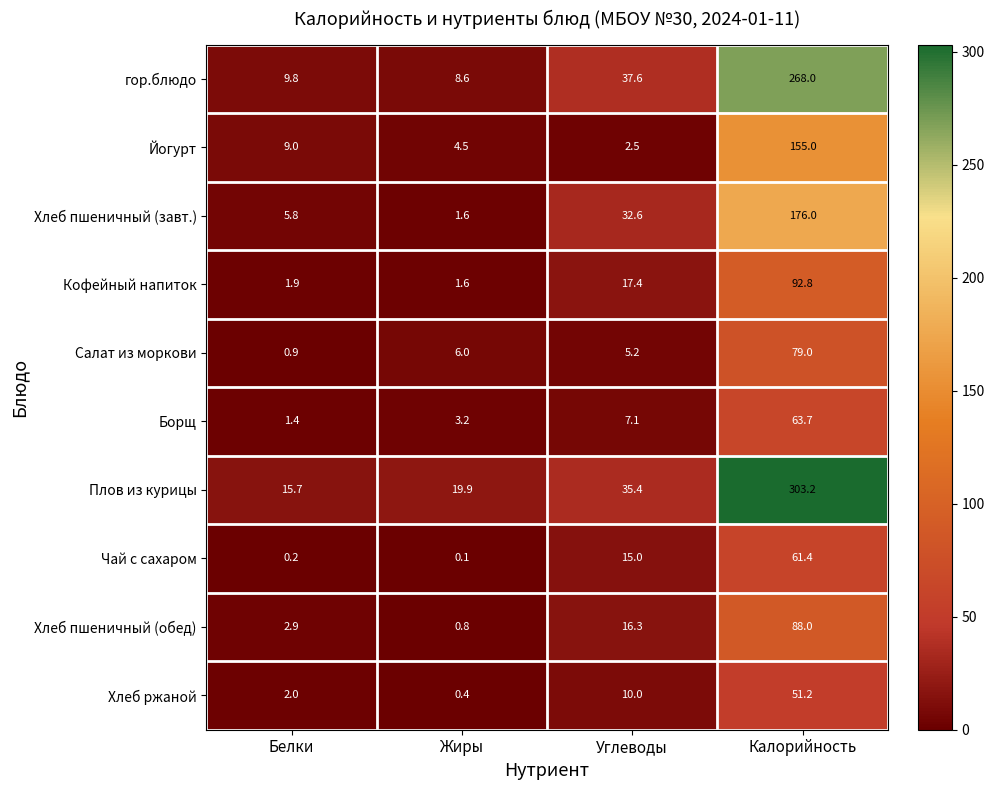

Is it true that Кофейный напиток equals 1.6 at Жиры?

True